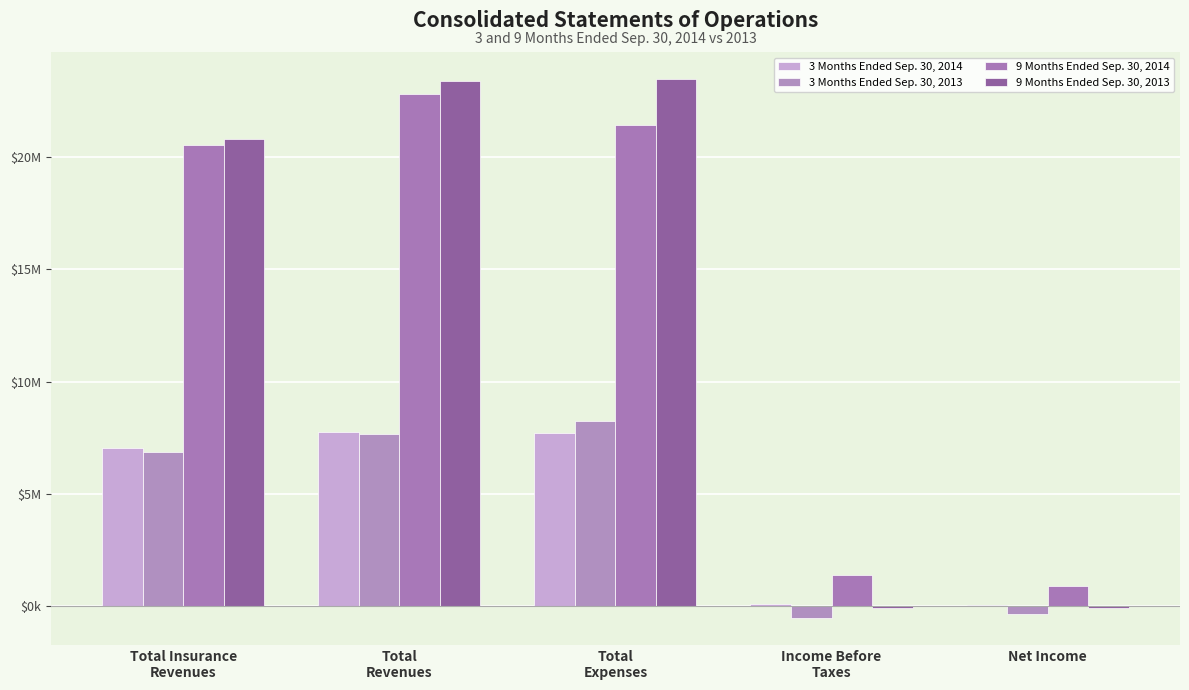

What is the maximum value shown in the chart?

23497357